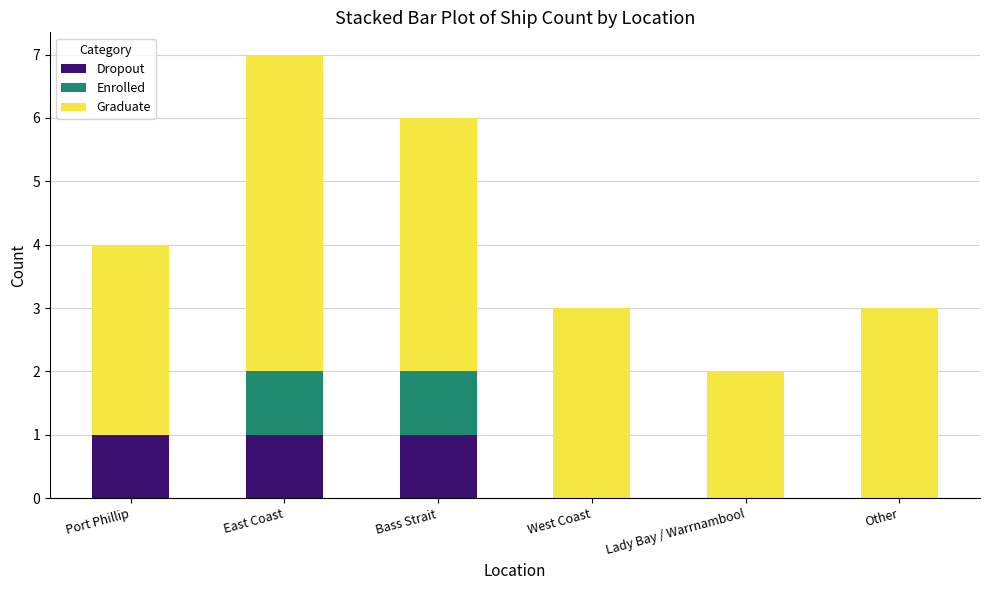

The Dropout series shows 0 at Other. True or false?

True